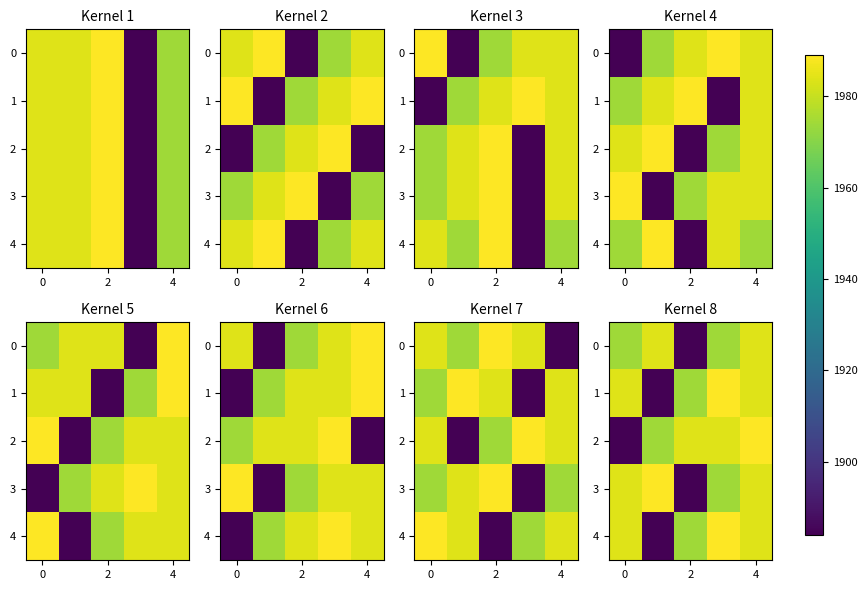

Which series has the widest spread of values?

1